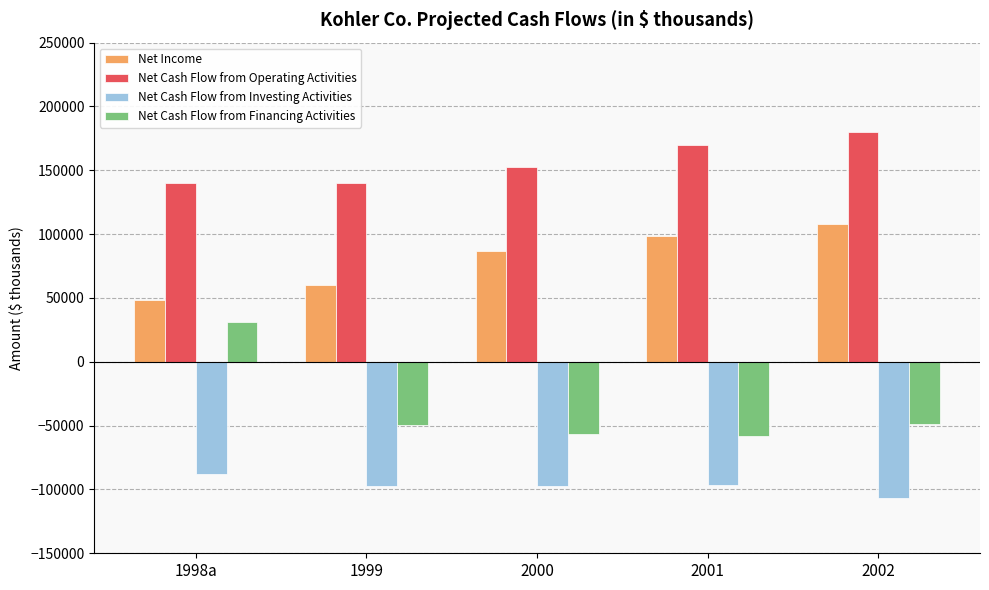

What is the spread (max minus min) of values at 2001?

266941